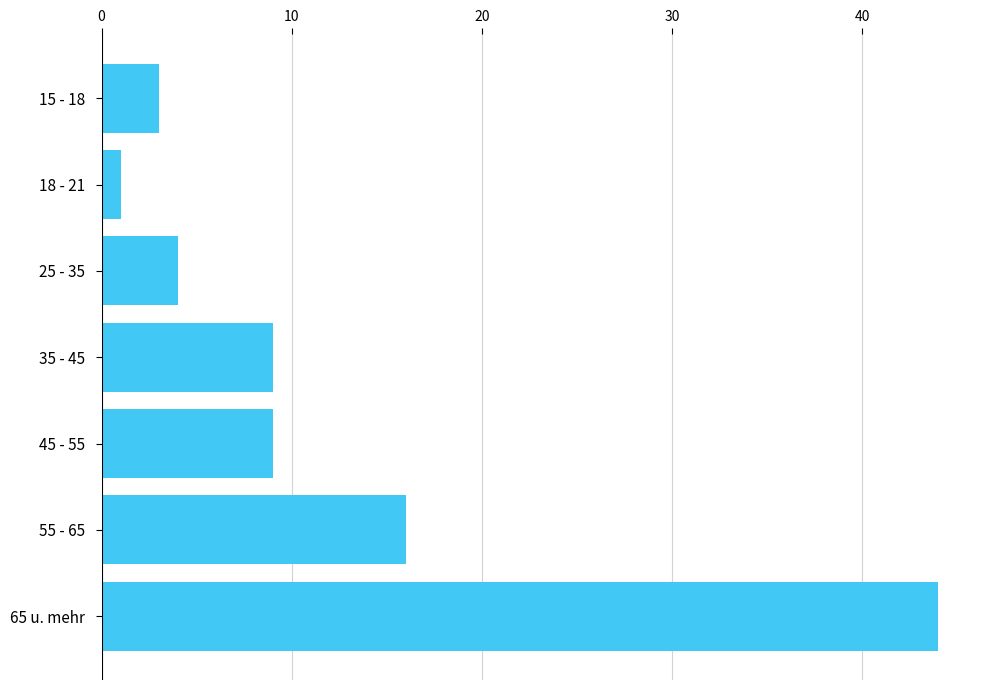

Which has a higher value, 25 - 35 or 15 - 18?

25 - 35